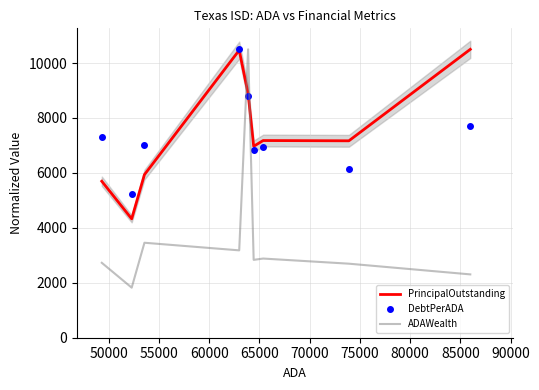

How many times do ADAWealth and PrincipalOutstanding cross each other?

2